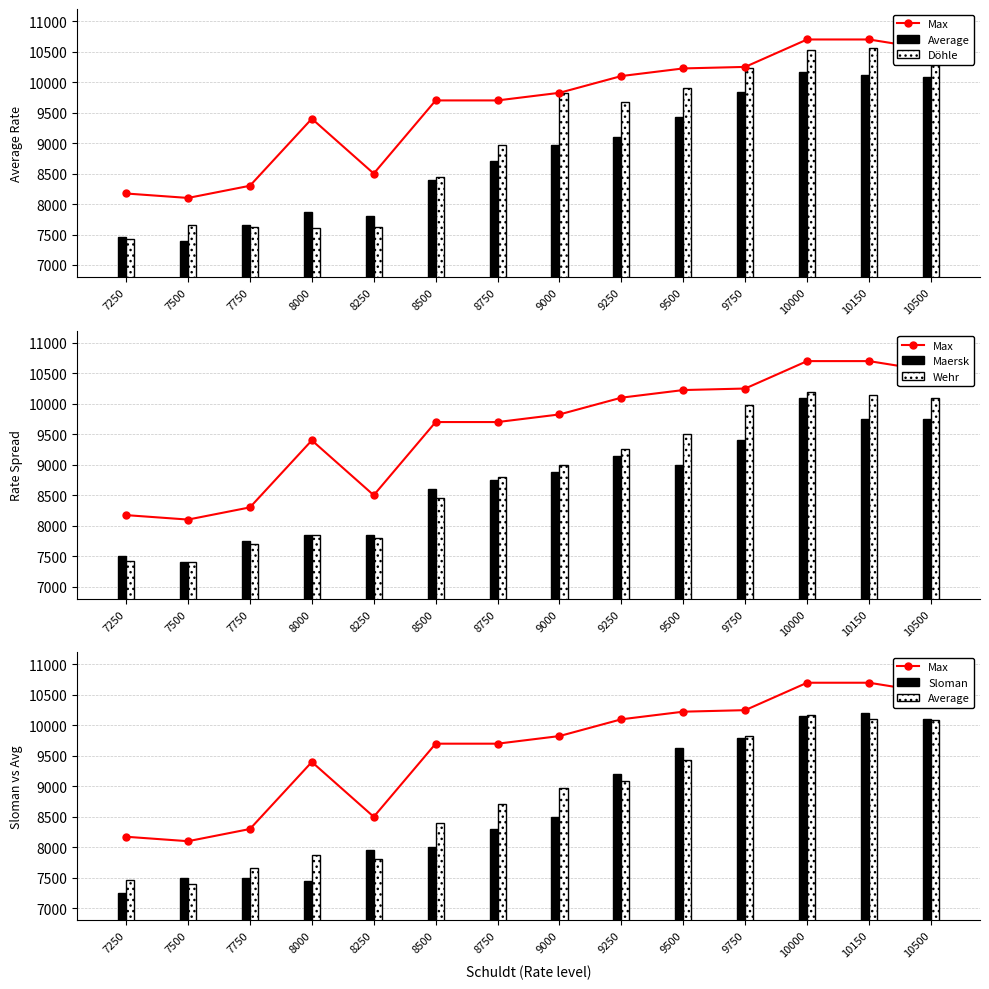

What is the difference between the highest and lowest values at 7500?

700